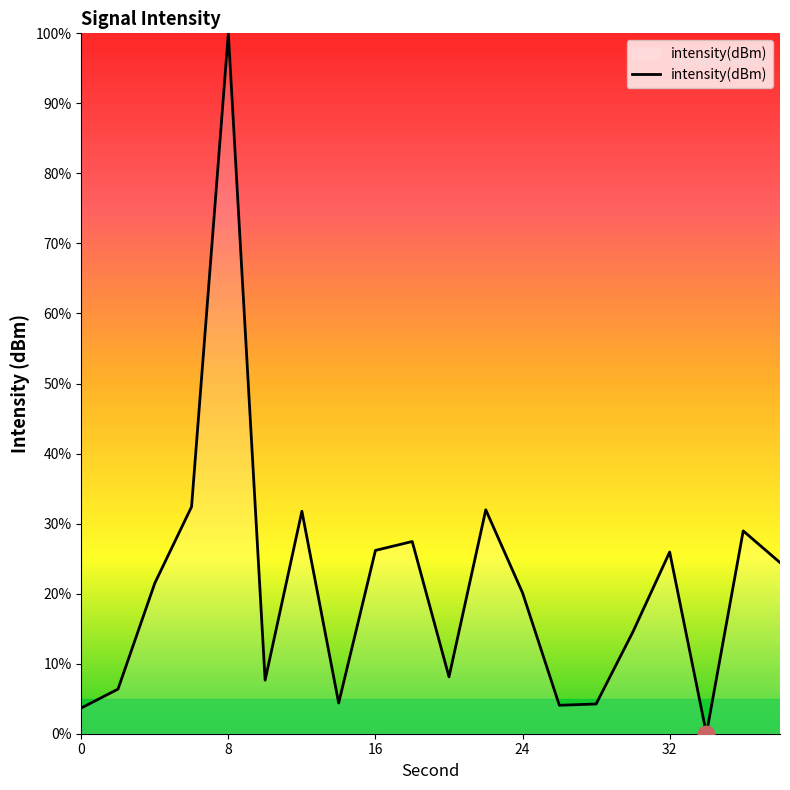

What is the difference between the maximum and minimum values?

100.0